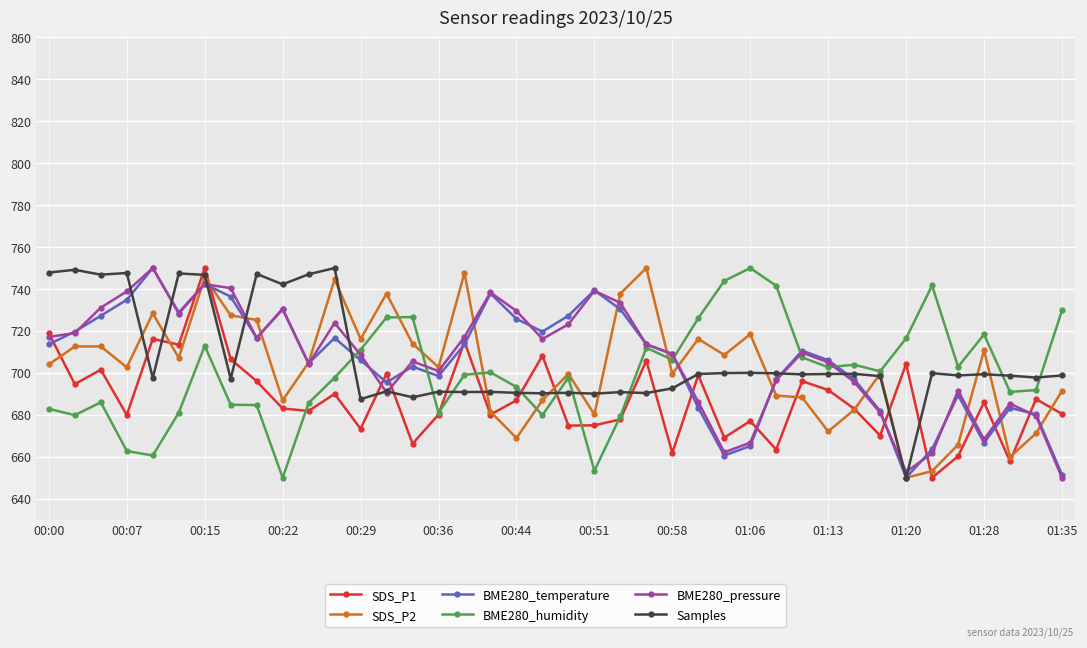

What is the lowest value of the BME280_temperature series?

650.0